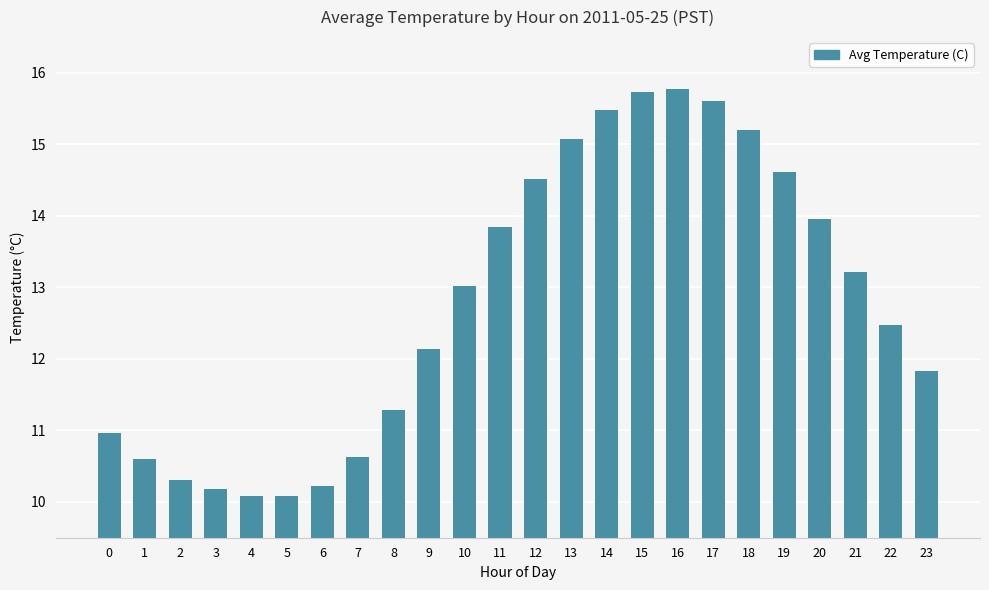

The value at 22 is 12.5. True or false?

True